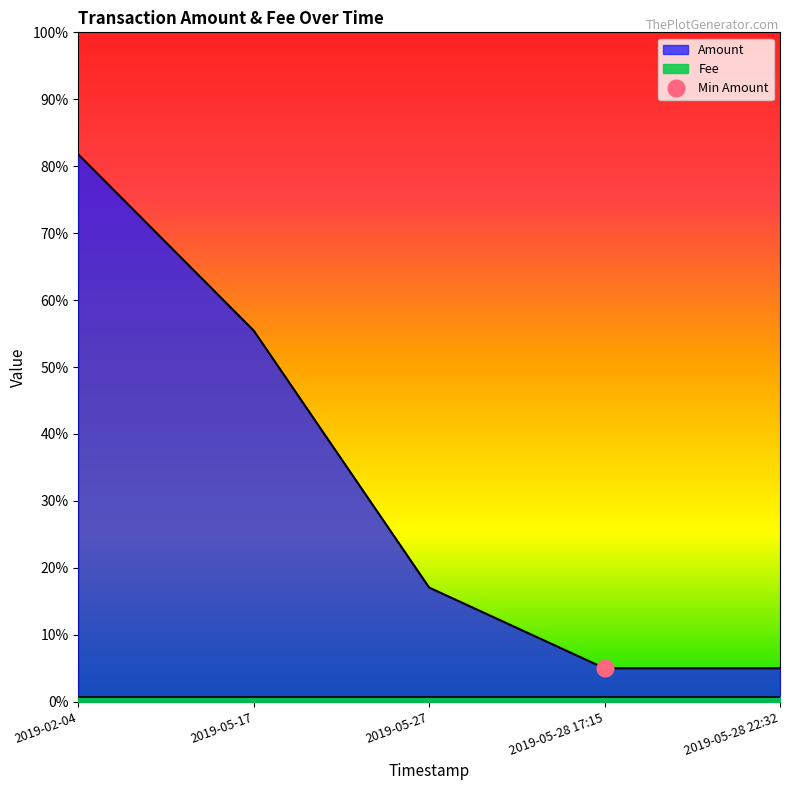

Reading left to right, extract all data points from this chart.

0.8	0.6	0.2	0.1	0.1